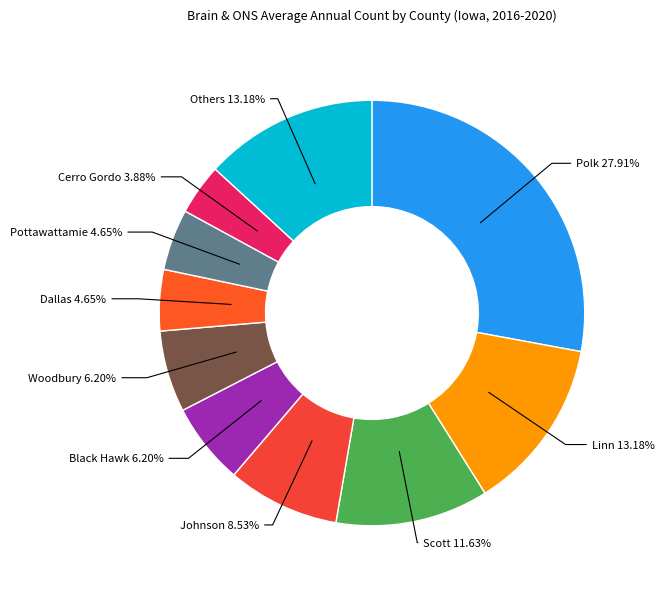

To the nearest percent, what is the average slice percentage?

10%